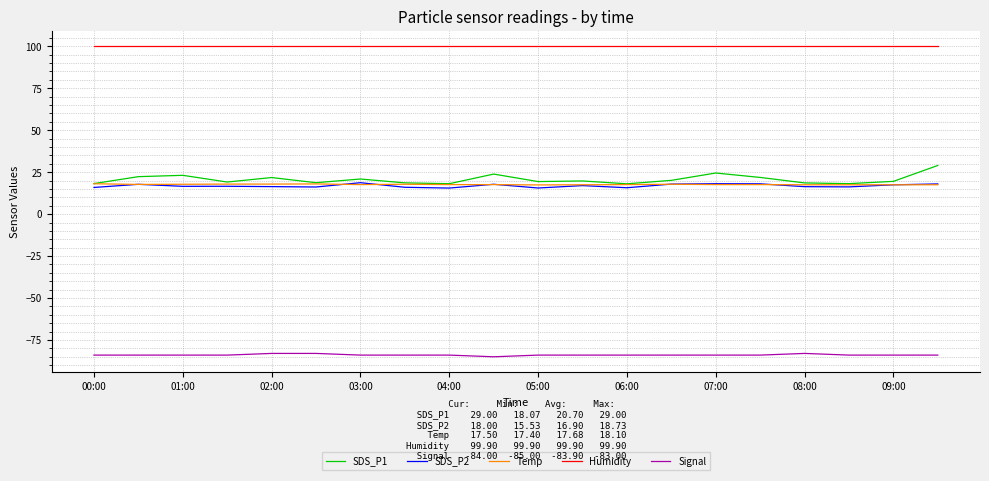

True or false: SDS_P2 and Signal intersect in this chart.

False